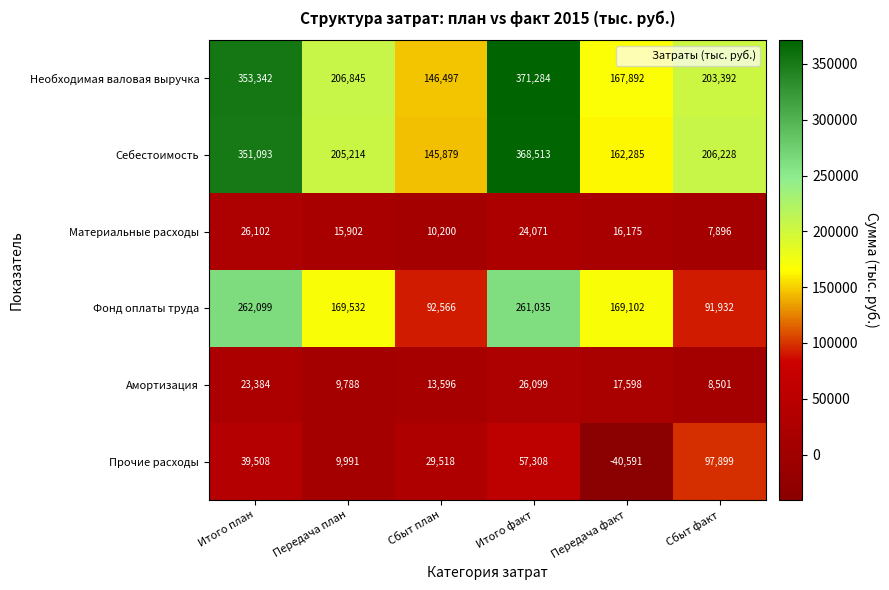

Is it true that Прочие расходы equals 29518 at Сбыт план?

True